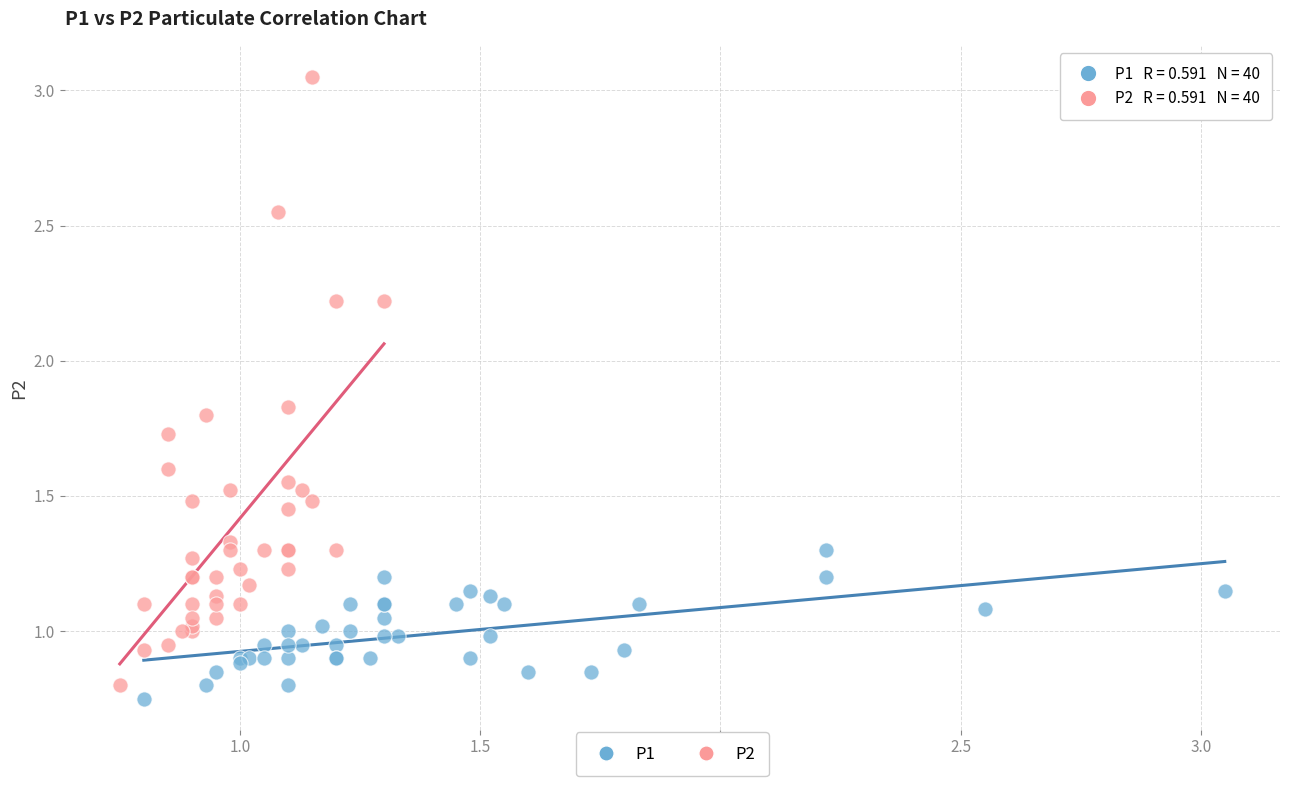

Which series has the widest spread of Y values?

P2